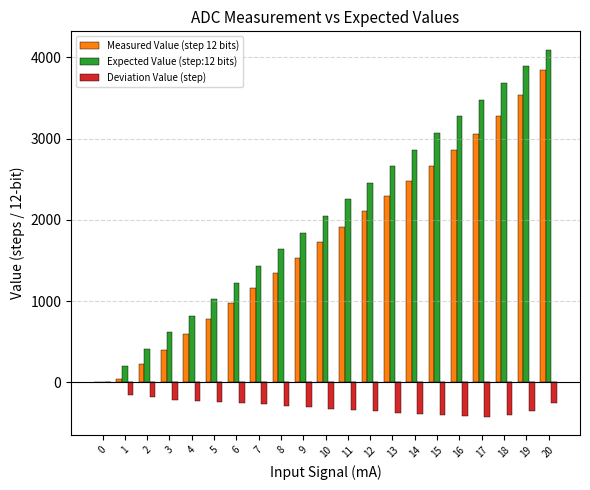

At which category is the sum across all series the highest?

20